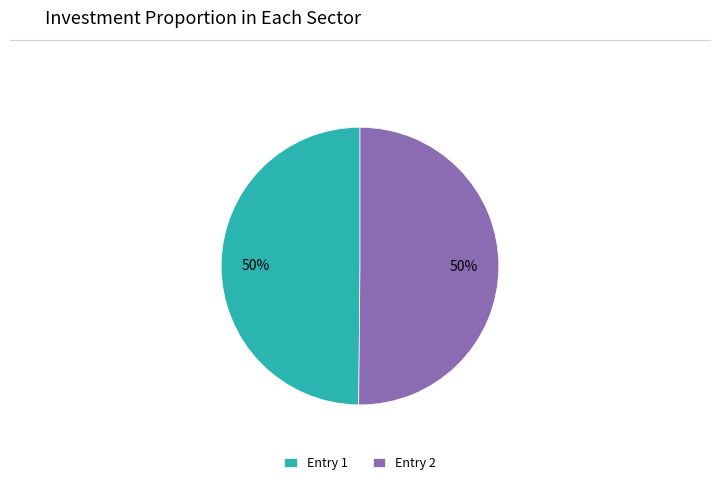

The Entry 2 slice represents 40% of the pie. True or false?

False